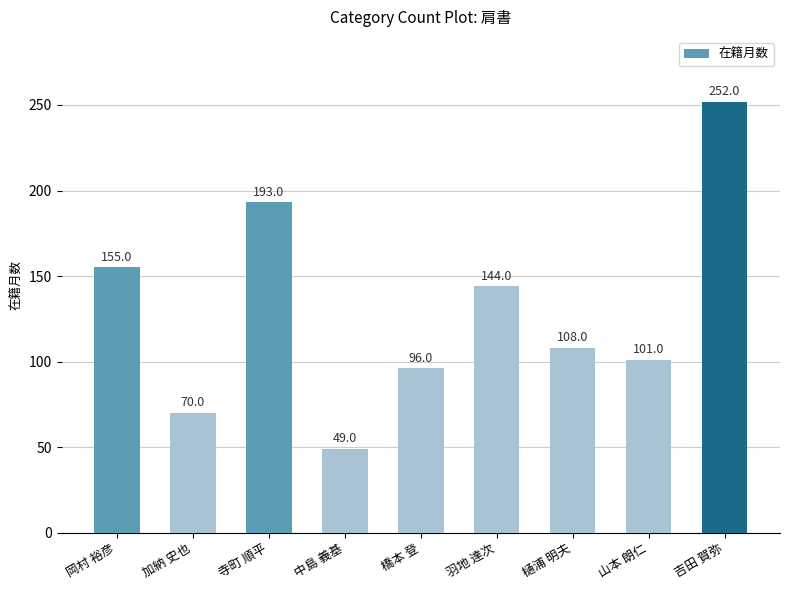

What is the label of the 2nd bar from the left?

加納 史也